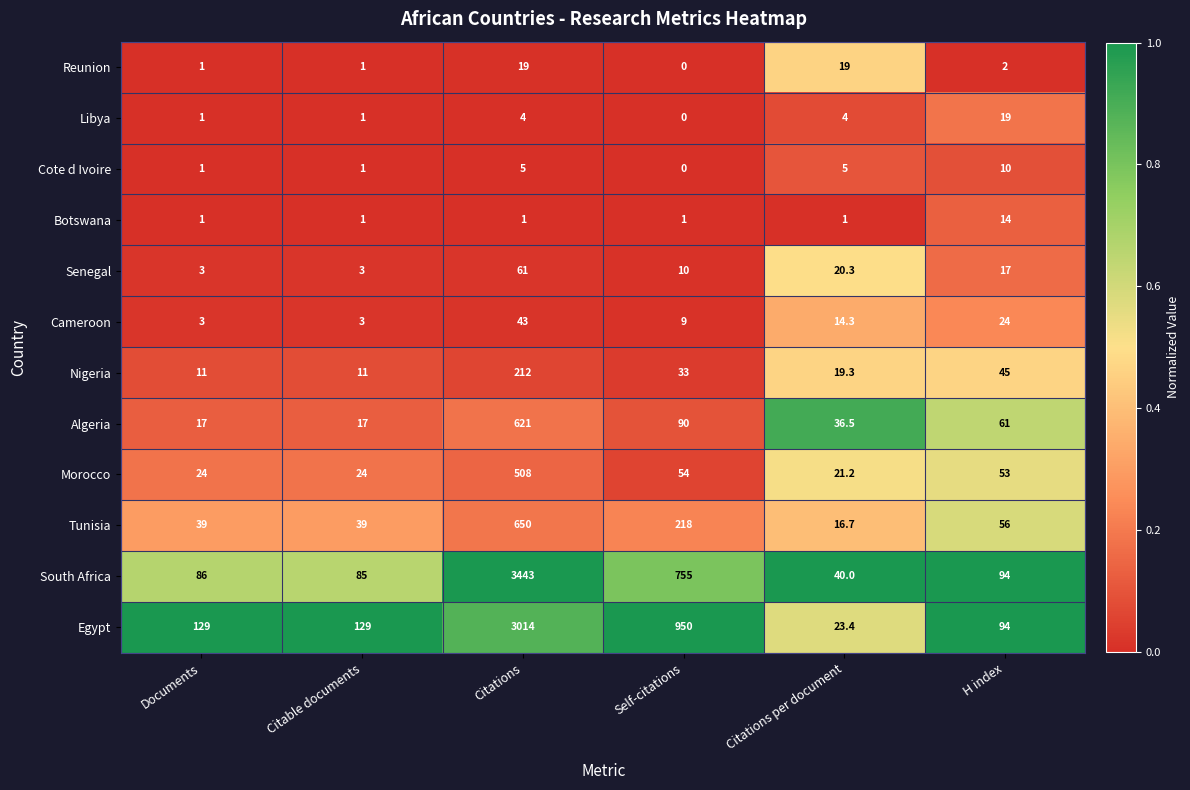

Which series has the widest spread of values?

South Africa